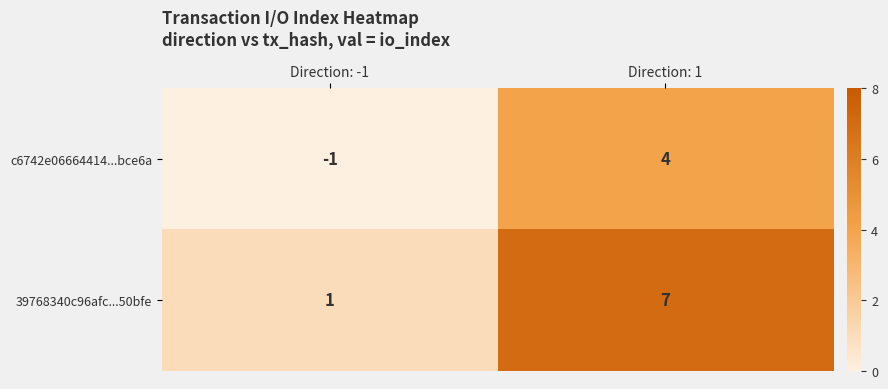

At Direction: 1, list the series in order from smallest to largest.

c6742e06664414...bce6a, 39768340c96afc...50bfe